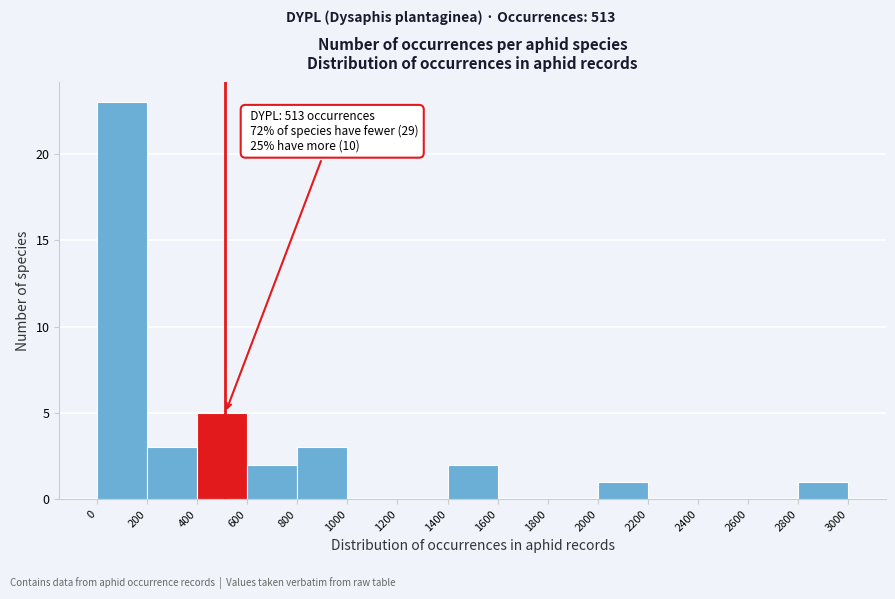

Which range on the x-axis has the tallest bar?

0 to 200